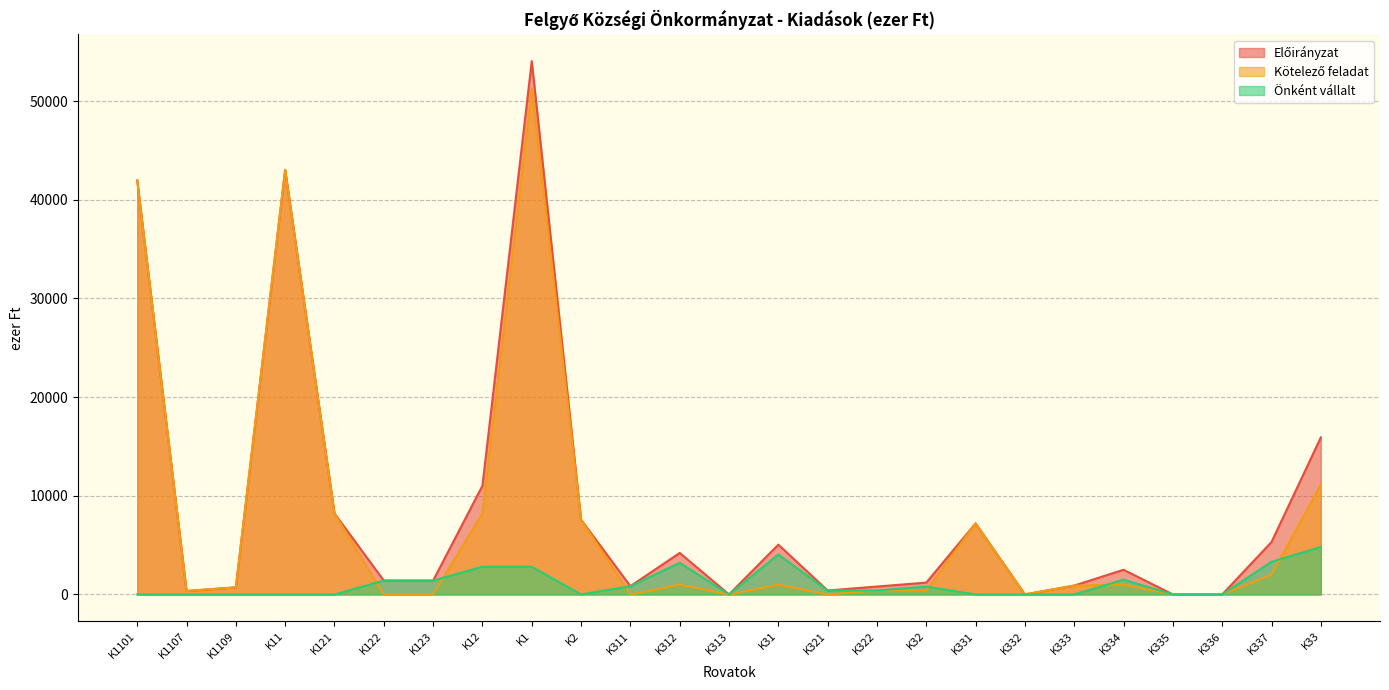

At which category is the sum across all series the highest?

K1